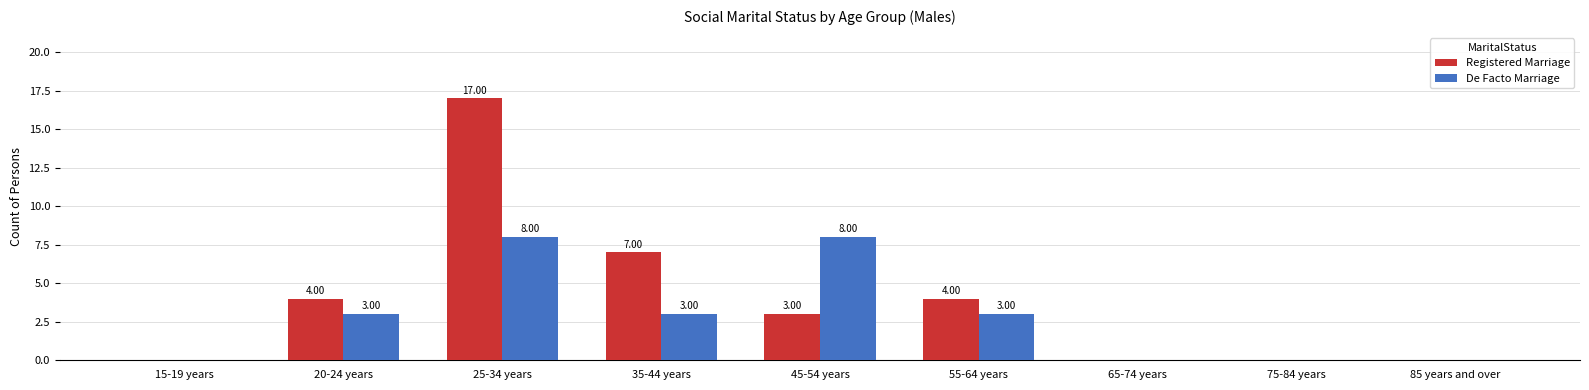

How many De Facto Marriage values are between 0 and 3?

7